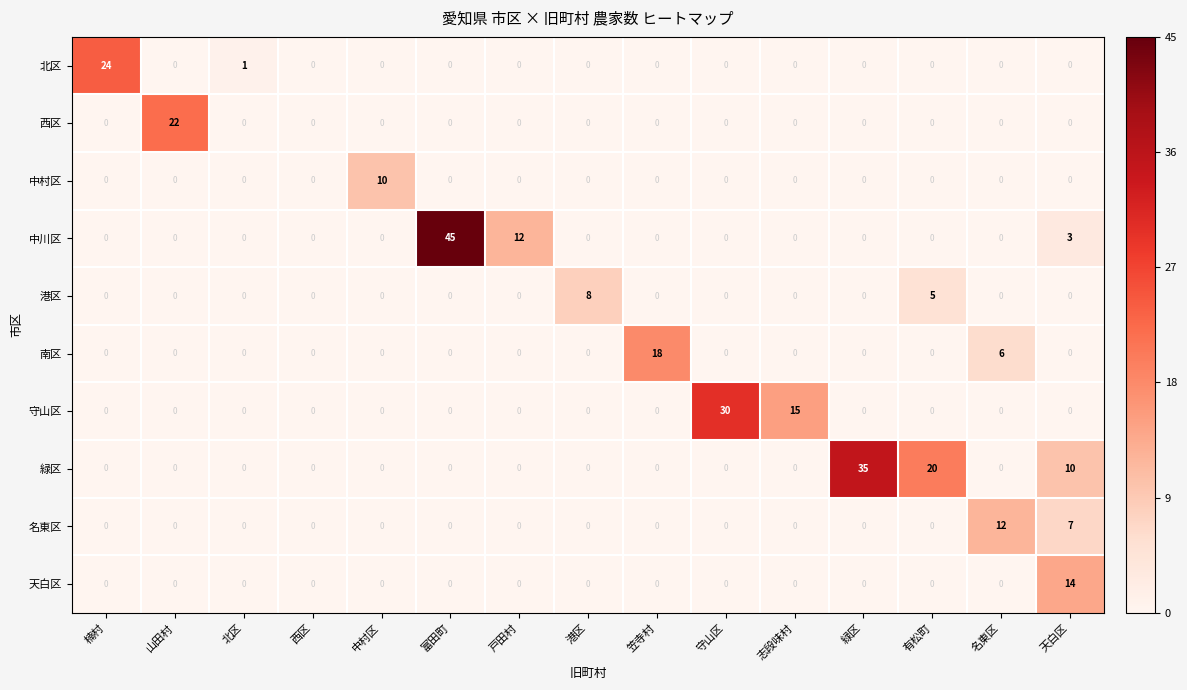

Is it true that 中川区 equals -14 at 楠村?

False